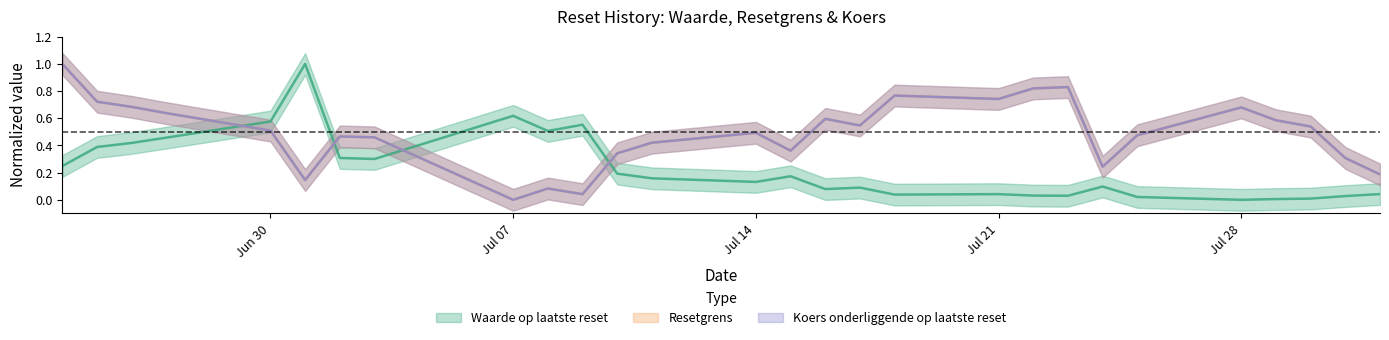

Which series has the widest spread of values?

Waarde op laatste reset